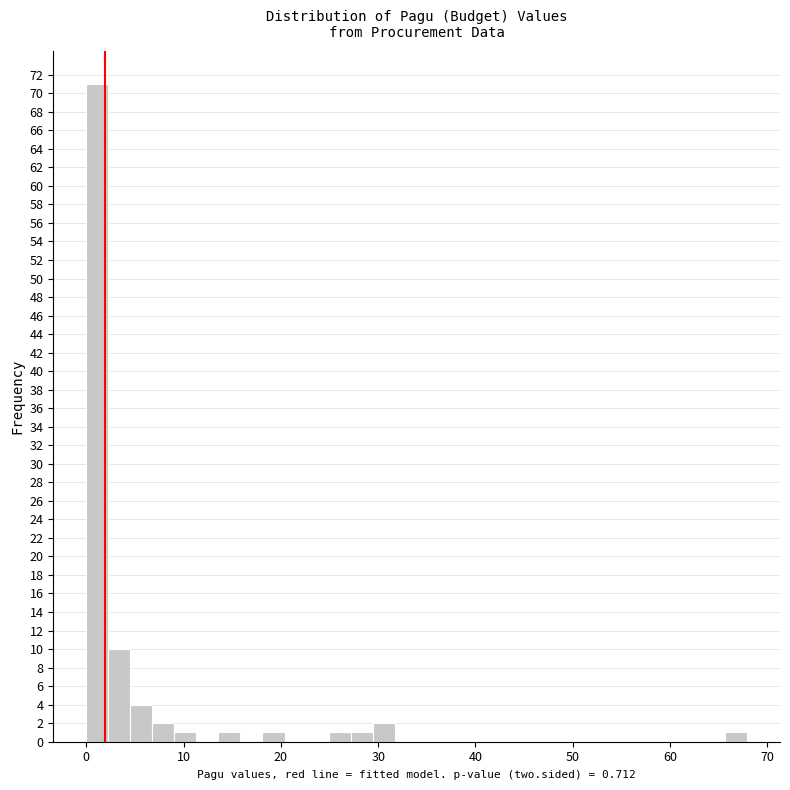

Around what value on the x-axis is the tallest bar? Give the approximate position of its centre, as read against the axis.

1